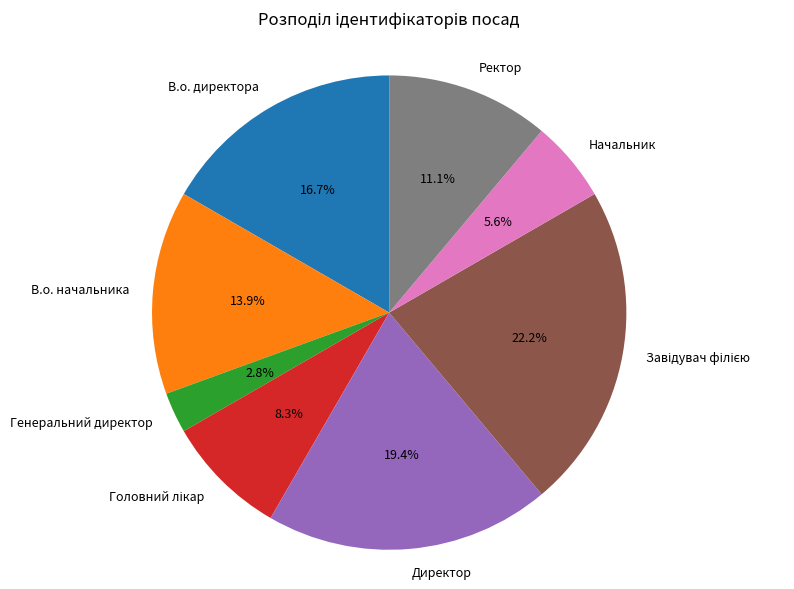

Which has a higher value, Ректор or В.о. начальника?

В.о. начальника